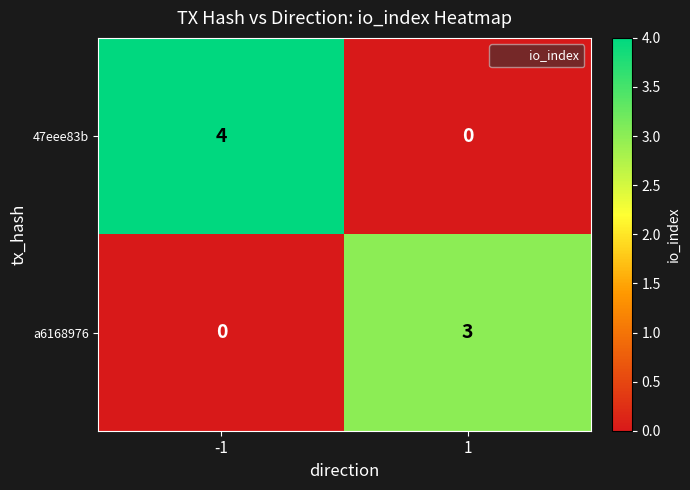

Rank the series by their maximum value, from lowest to highest.

a6168976, 47eee83b